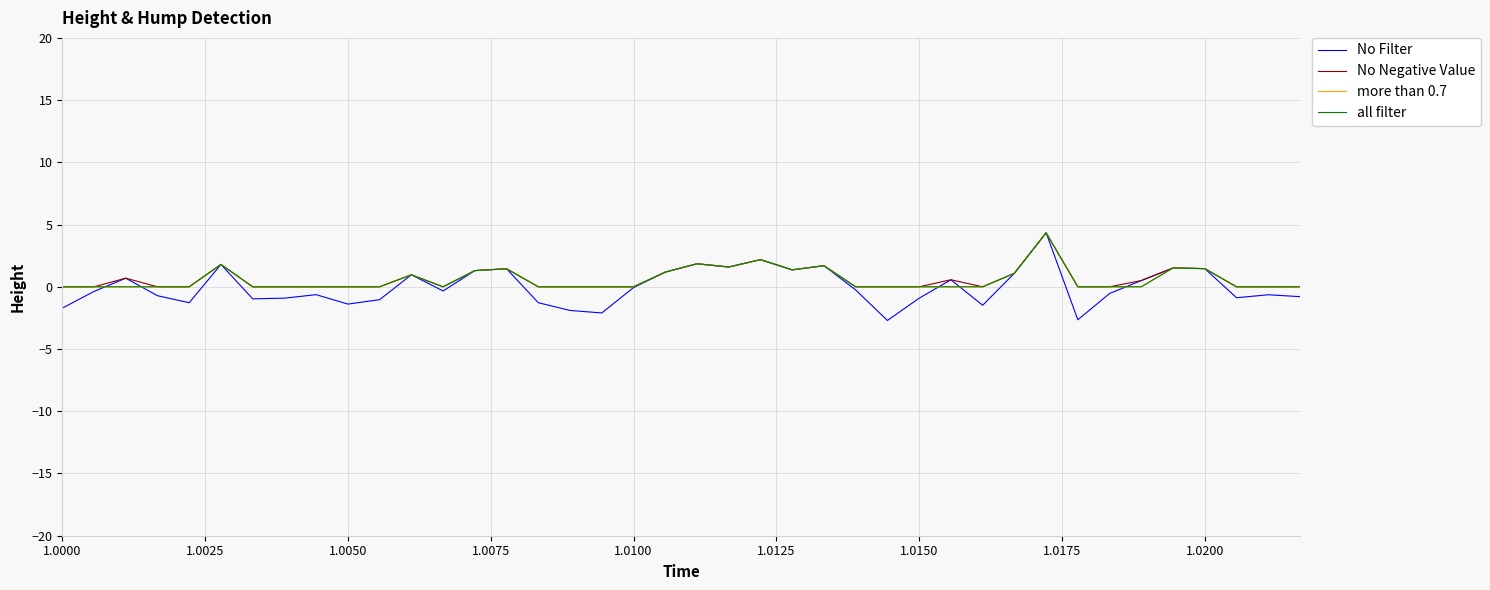

Does the chart have visible grid lines?

Yes